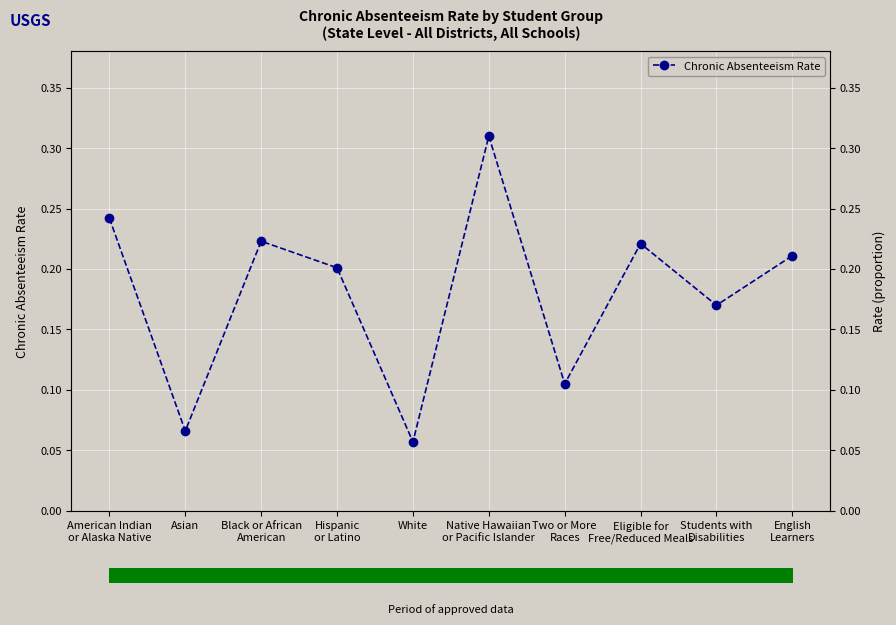

What is the approximate value at Students with
Disabilities?

0.2